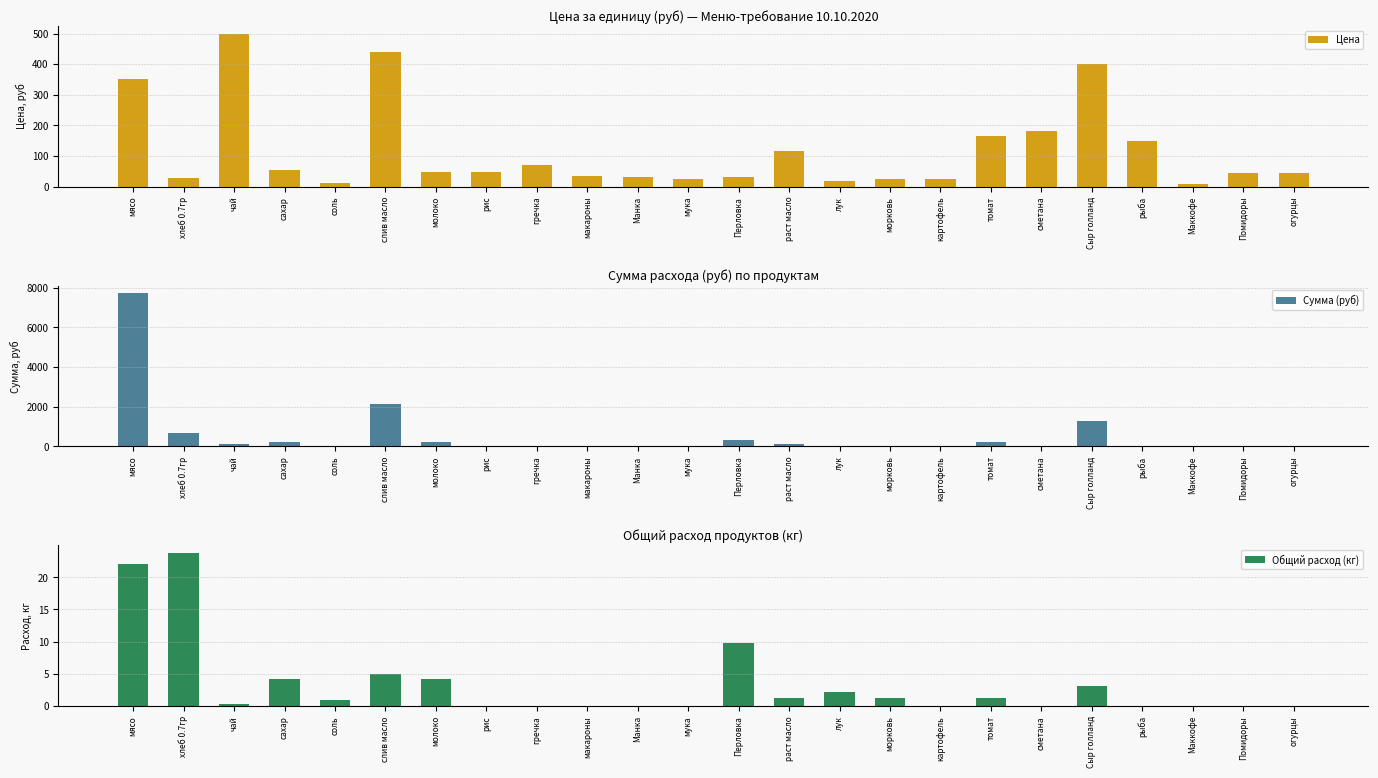

Rank the categories by Сумма (руб) value from lowest to highest.

рис, гречка, макароны, Манка, мука, картофель, сметана, рыба, Маккофе, Помидоры, огурцы, соль, морковь, лук, чай, раст масло, молоко, томат, сахар, Перловка, хлеб 0.7гр, Сыр голланд, слив масло, мясо